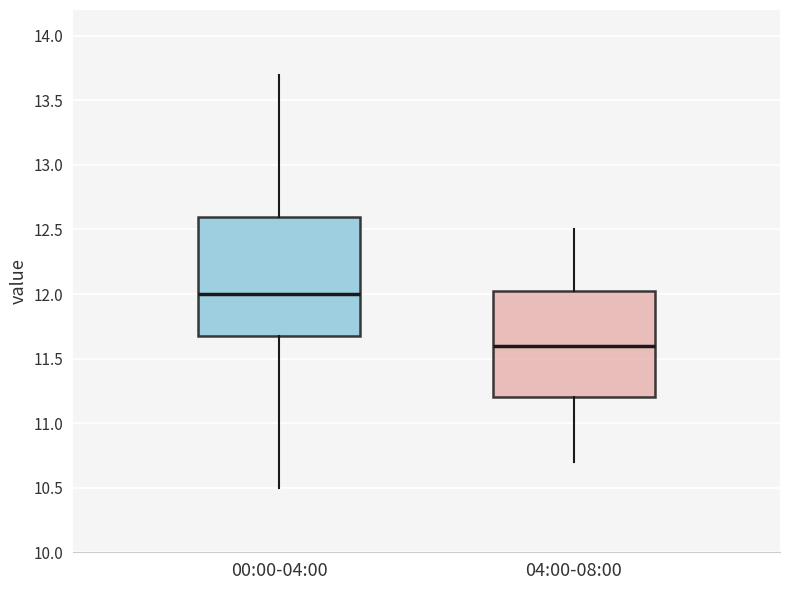

Reading left to right, read every box against the y-axis: the position of its median line, the range the box covers, and the ends of its whiskers. The values are not printed on the chart, so give them approximately, as read against the axis.

00:00-04:00: median 12.00, box 11.70 to 12.60, whiskers 10.50 to 13.70
04:00-08:00: median 11.60, box 11.20 to 12.05, whiskers 10.70 to 12.50